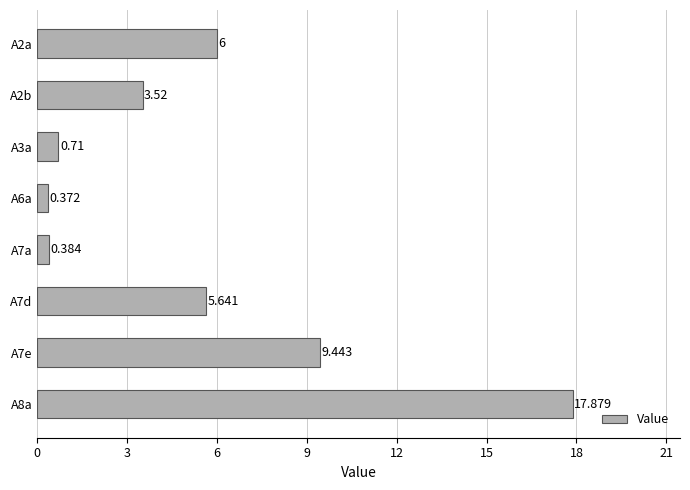

What is the smallest value displayed?

0.4